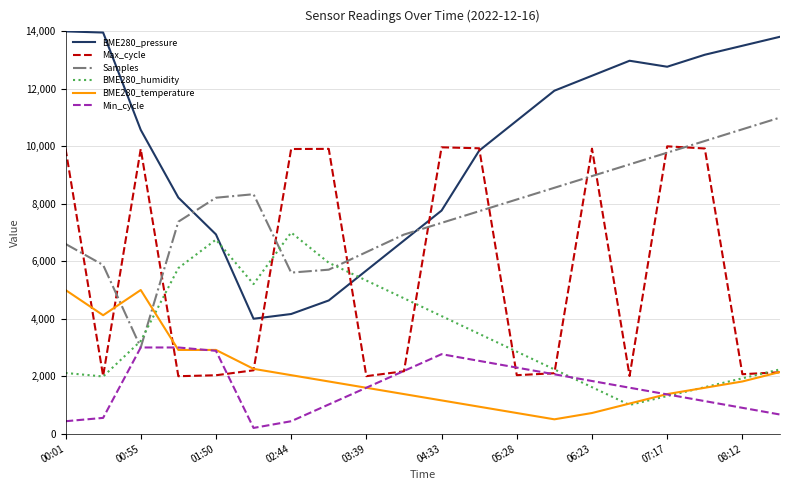

Rank the series by their maximum value, from highest to lowest.

BME280_pressure, Samples, Max_cycle, BME280_humidity, BME280_temperature, Min_cycle